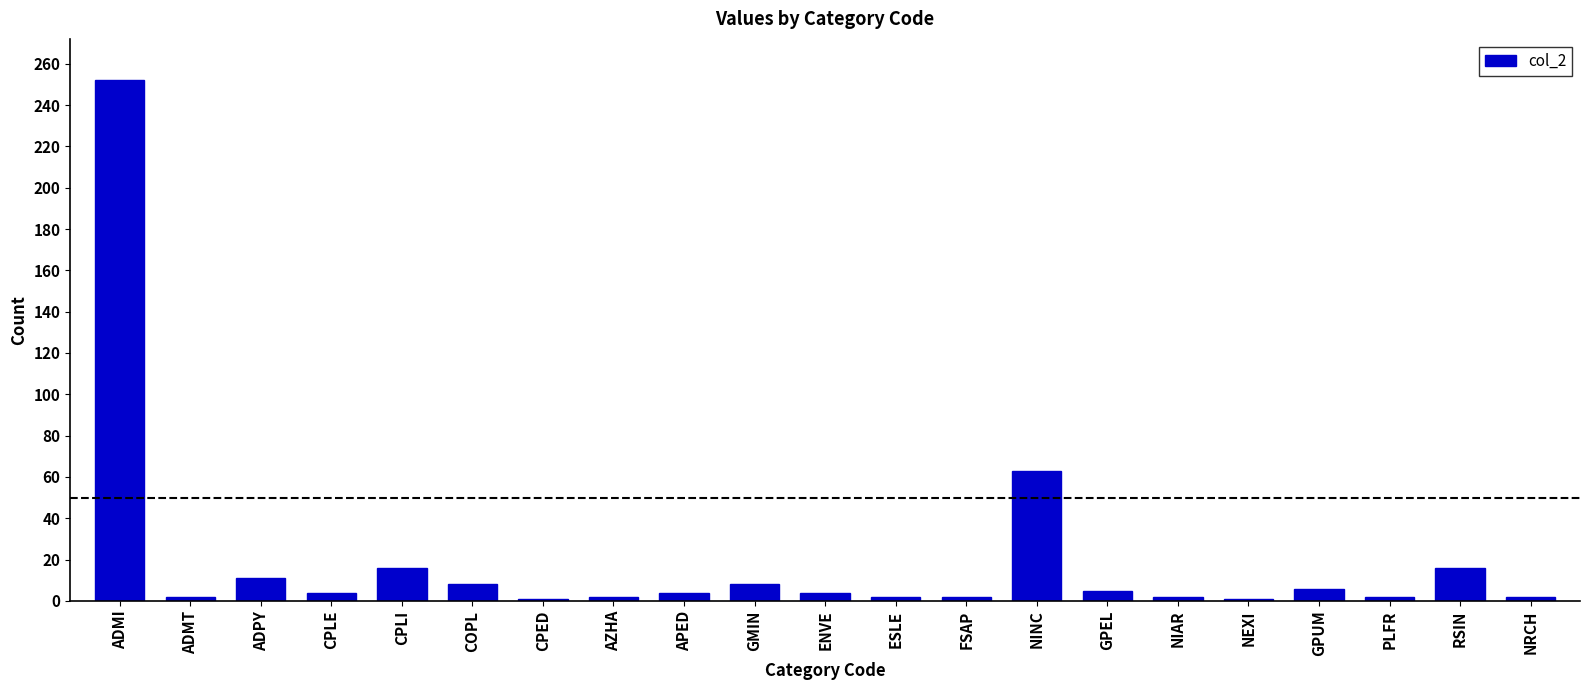

What is the difference between the values at PLFR and NEXI?

1